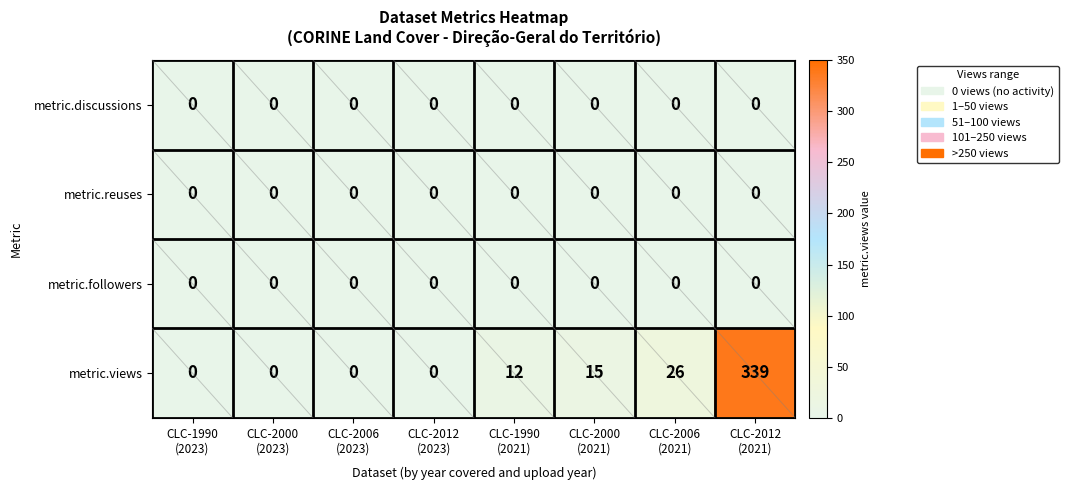

What is the greatest value displayed?

339